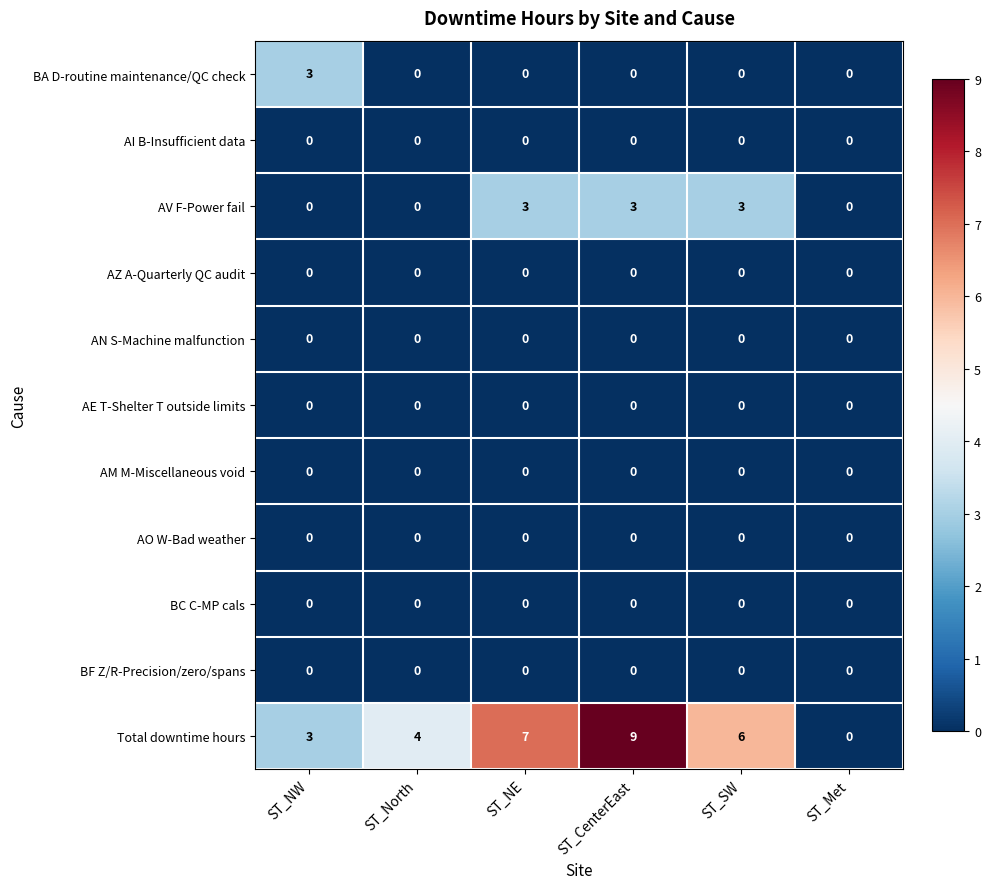

What is the total value across all series at ST_SW?

9